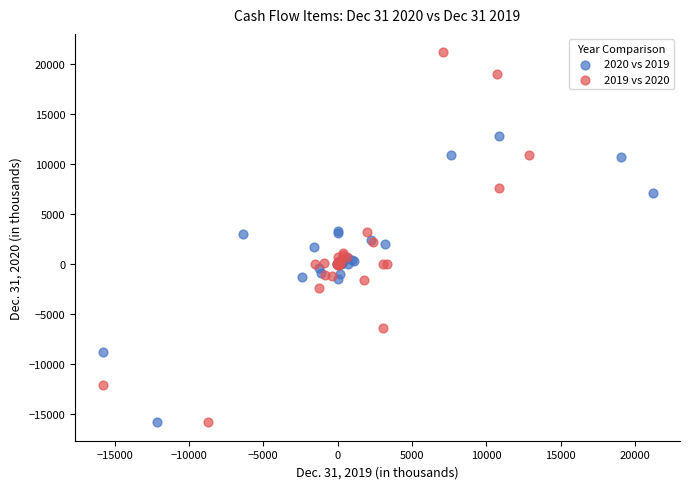

Which series has the widest spread of Y values?

2019 vs 2020